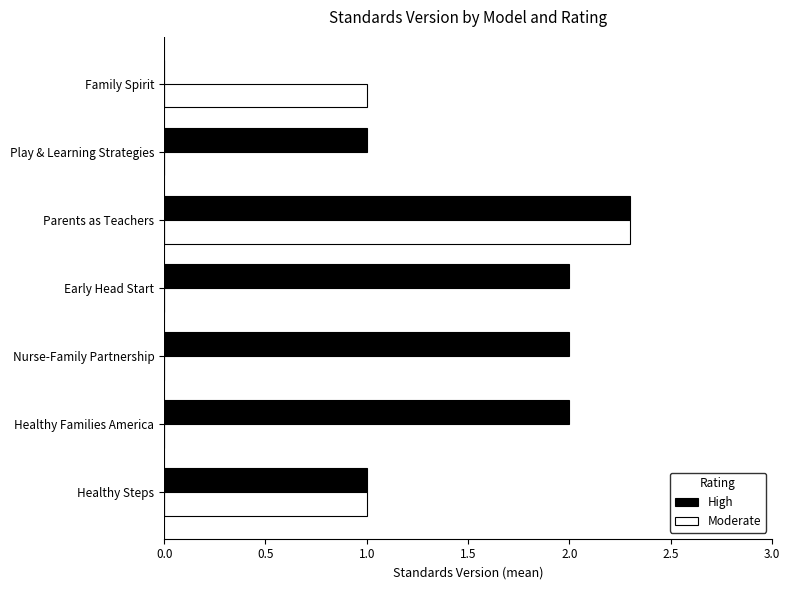

What is the total value across all series at Family Spirit?

1.0